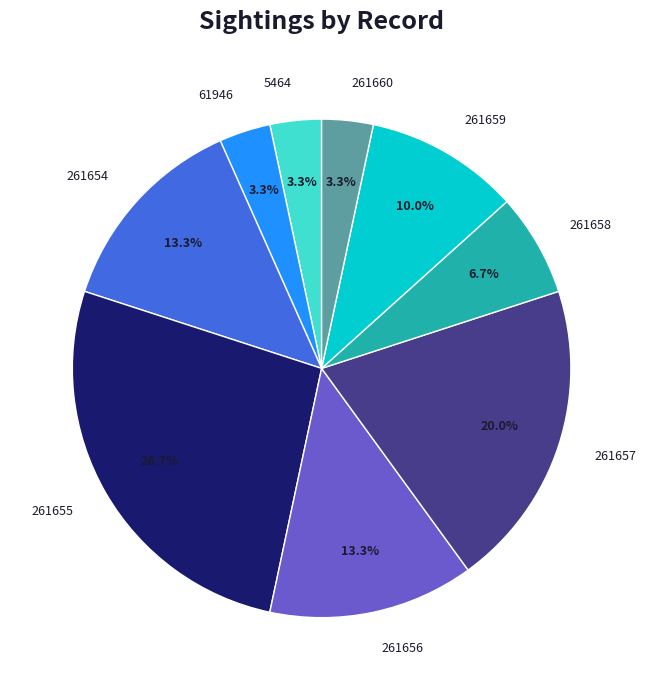

What is the total percentage of 261657 and 261655?

46.7%